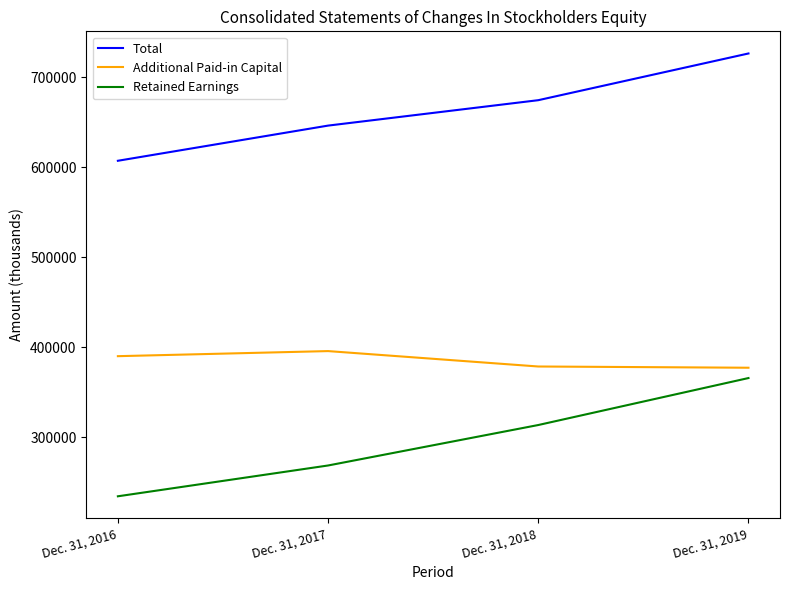

True or false: Total has more than 1 points higher than both neighbors.

False